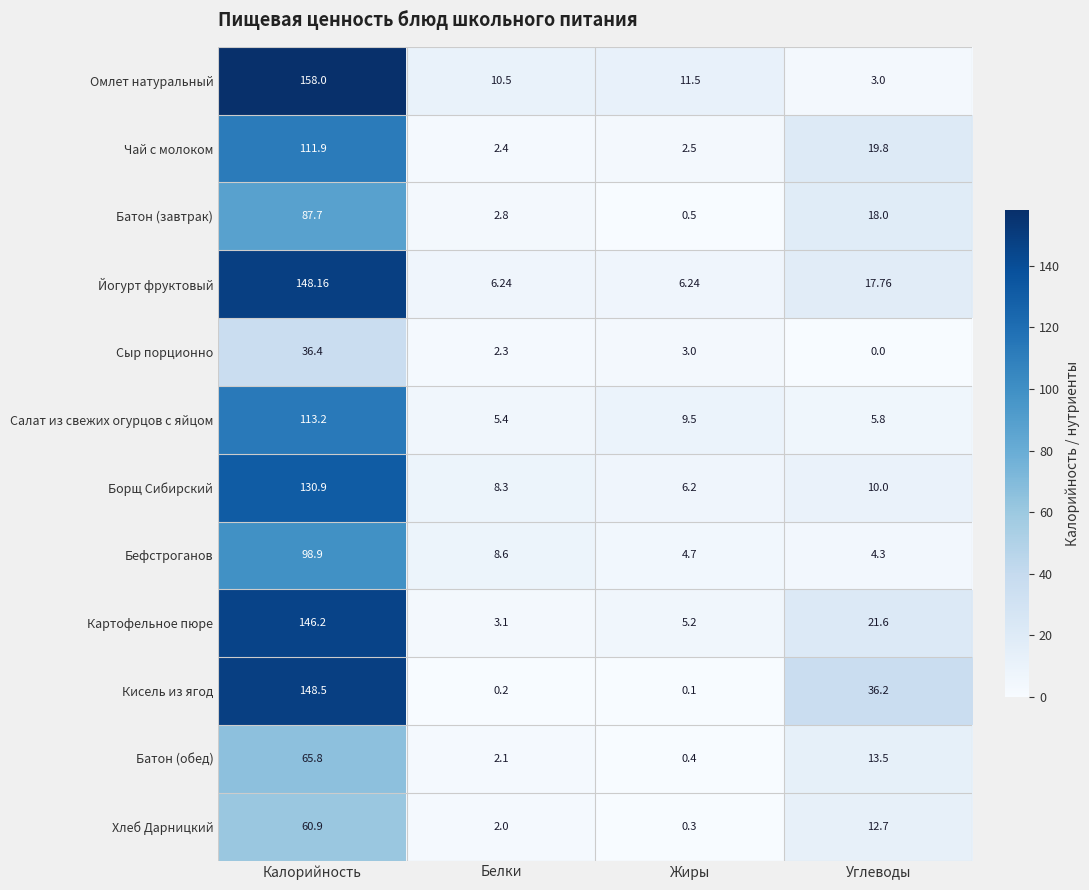

Which category has the highest value in the Йогурт фруктовый series?

Калорийность